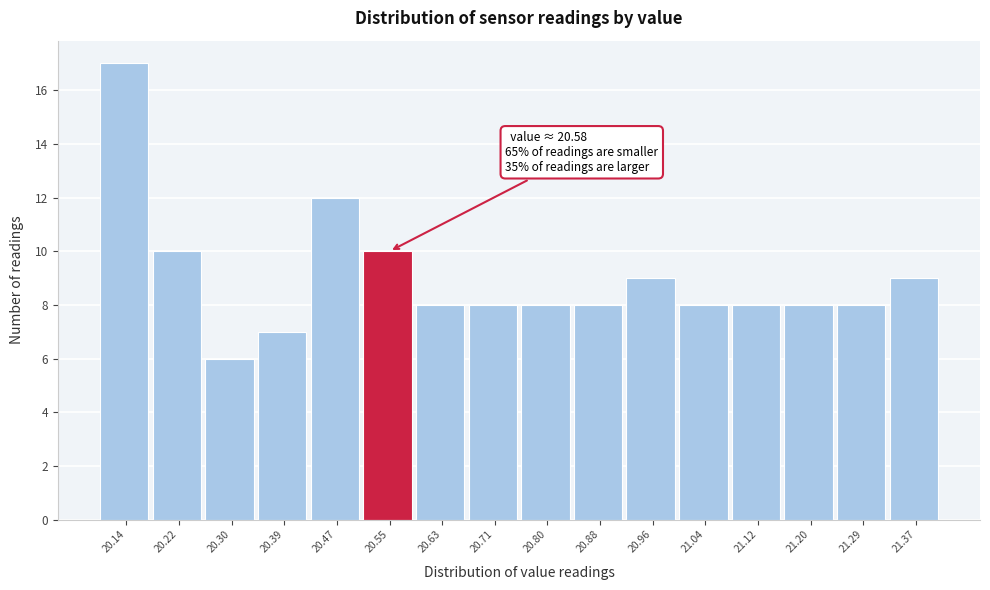

Reading right to left, what are all the values shown in this chart?

9	8	8	8	8	9	8	8	8	8	10	12	7	6	10	17